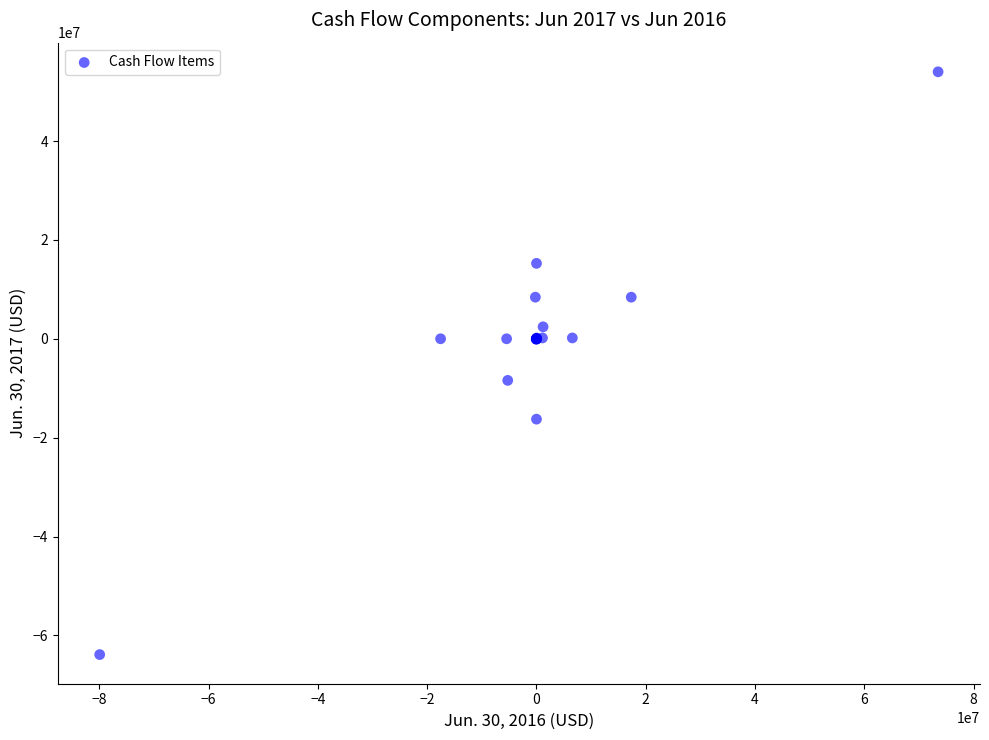

What Y value in the scatter plot is closest to -4939513?

-8414899